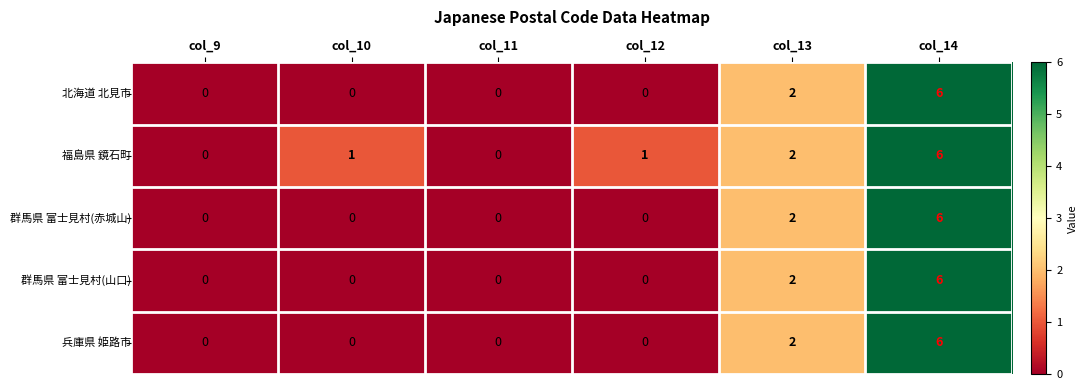

What is the maximum value shown in the chart?

6